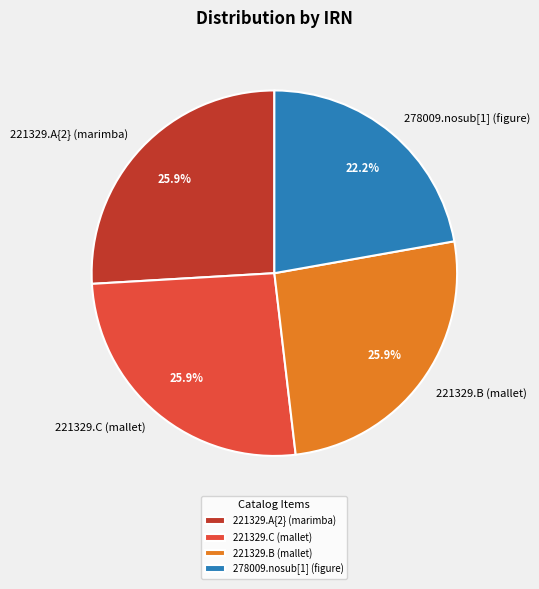

Do 278009.nosub[1] (figure) and 221329.B (mallet) together represent more than half of the pie?

No